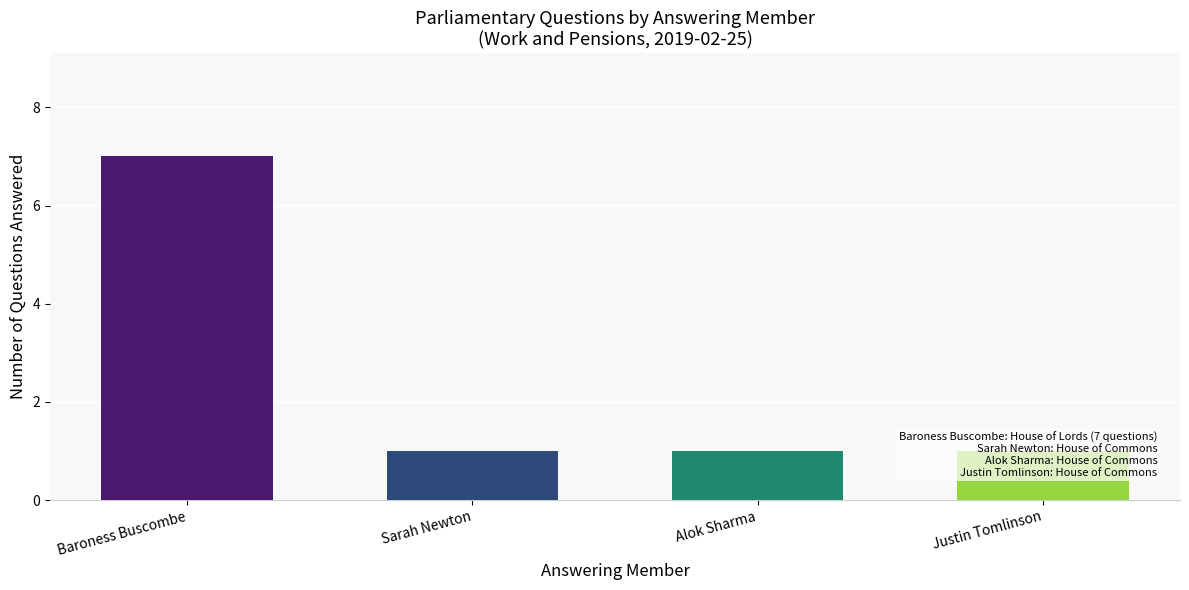

What is the label of the 3rd bar from the left?

Alok Sharma